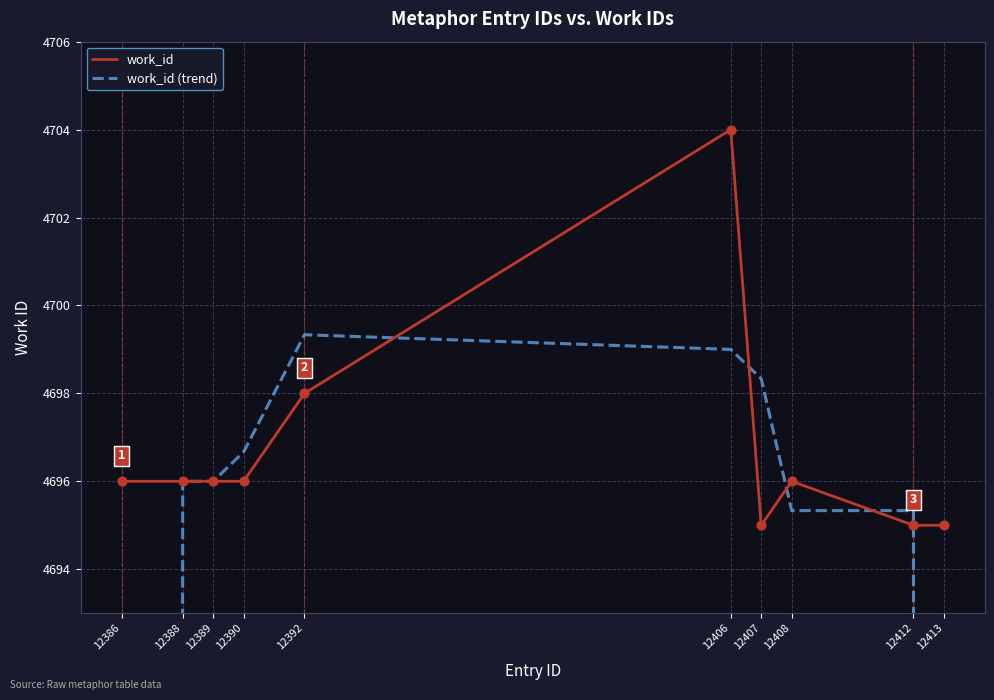

Which series contains the highest Y value?

work_id